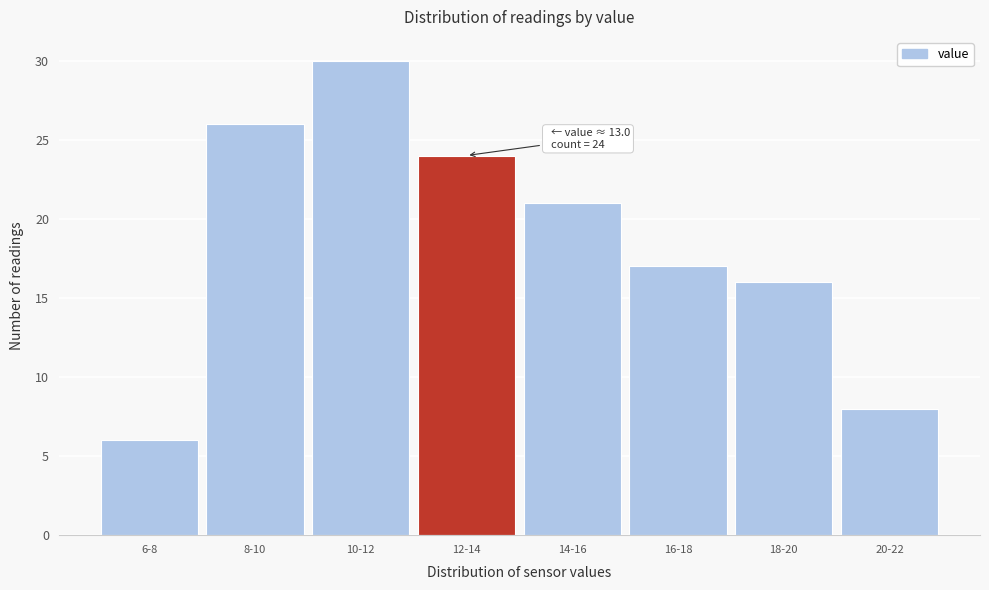

Reading left to right, what are all the values shown in this chart?

6	26	30	24	21	17	16	8